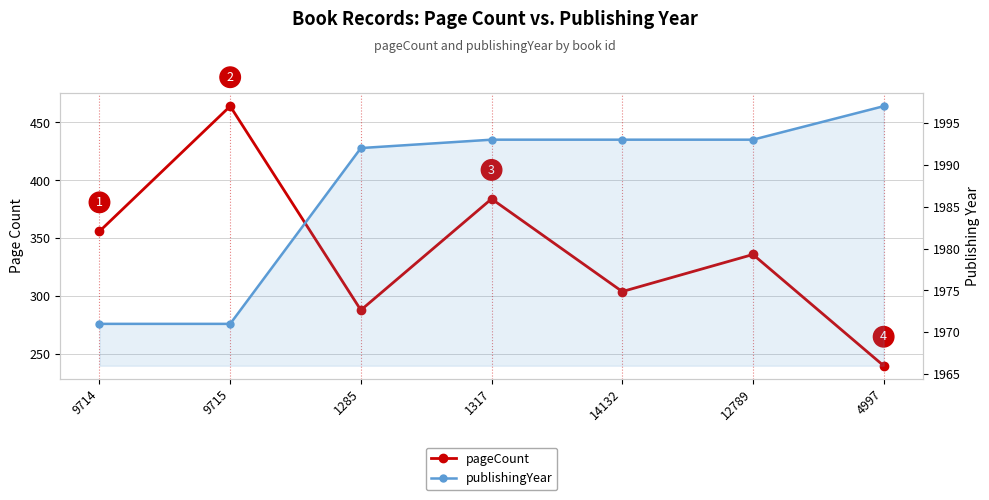

What is the total value across all series at 14132?

2297